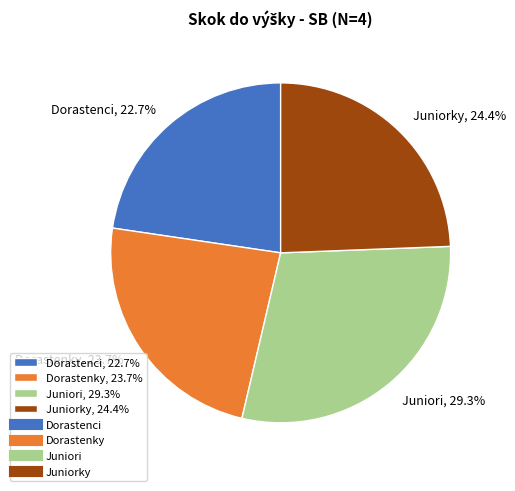

Does any single category account for the majority?

No